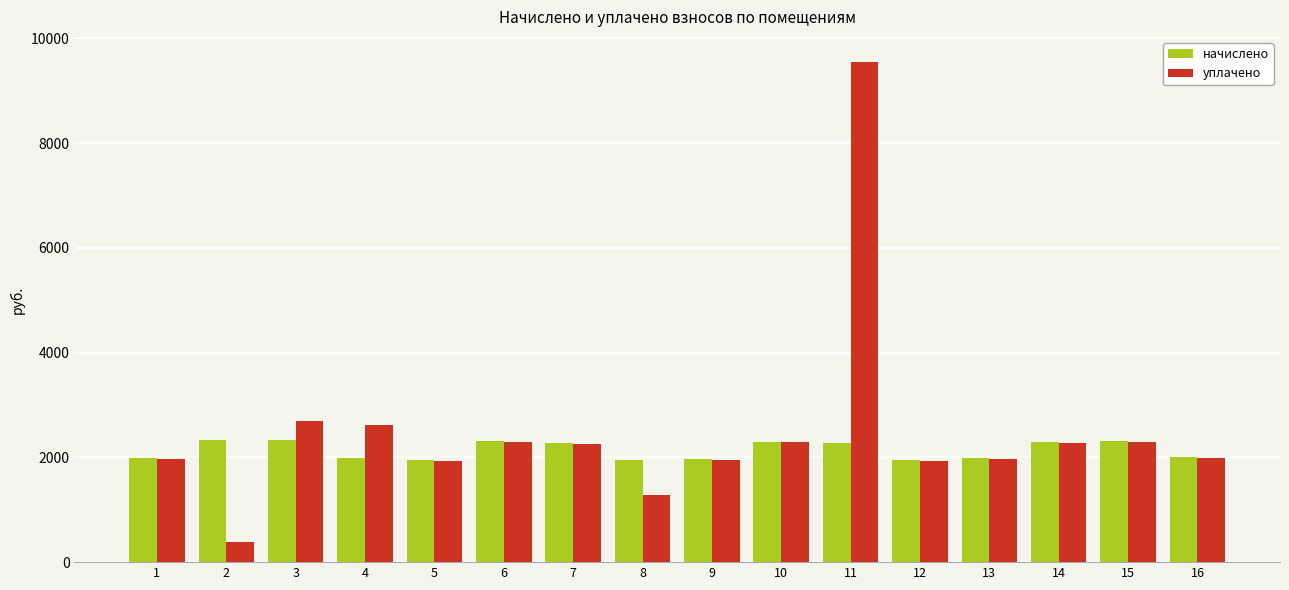

What is the difference between the maximum and minimum values in the начислено series?

394.0